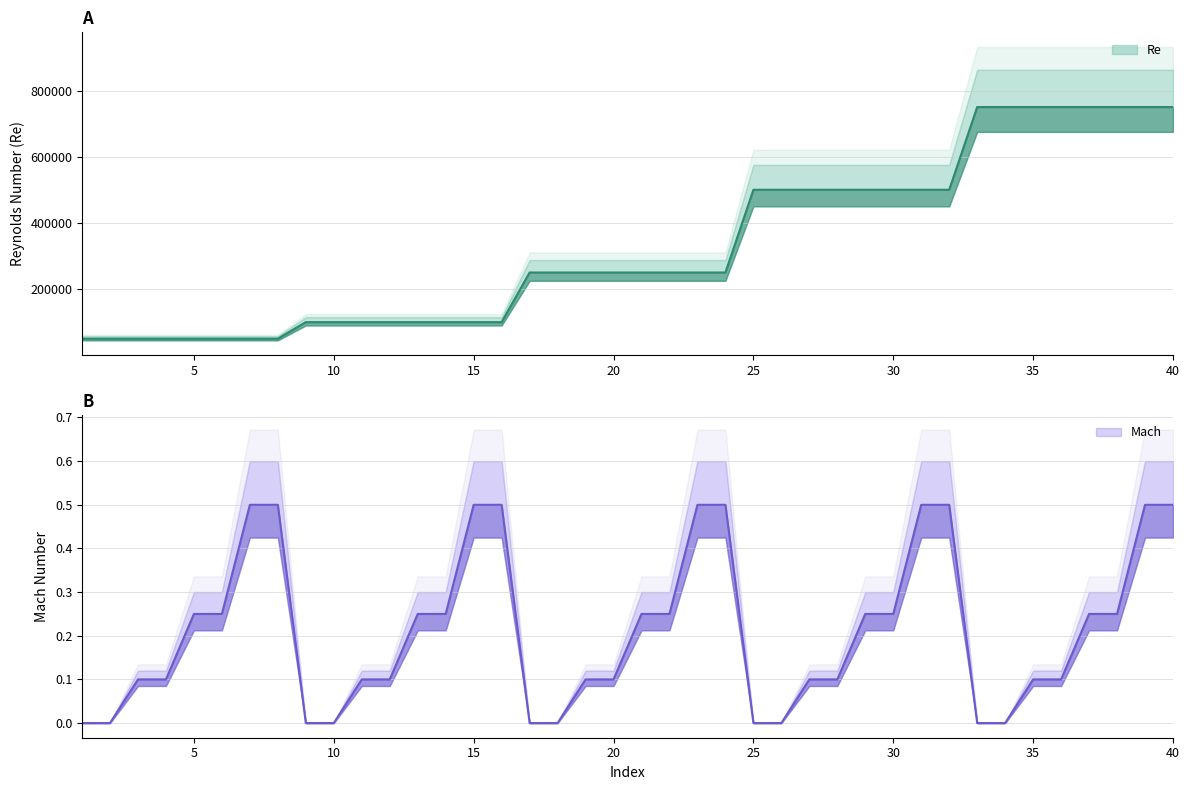

What is the difference between the second highest and minimum values in the Re series?

700000.0